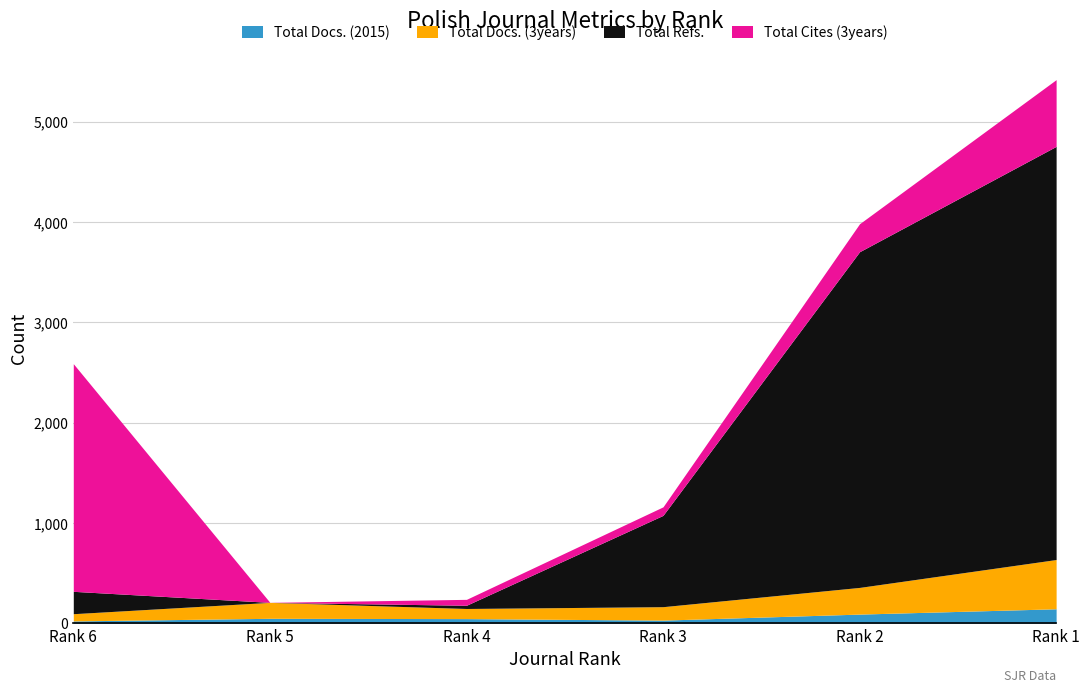

What is the highest value of the Total Docs. (2015) series?

145